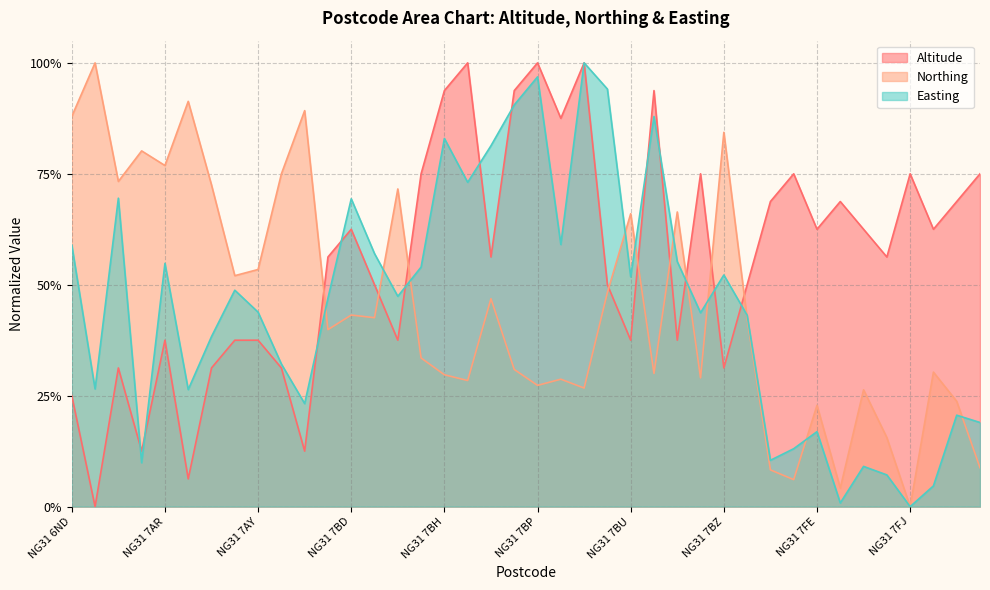

What is the average value of the Northing series?

0.5